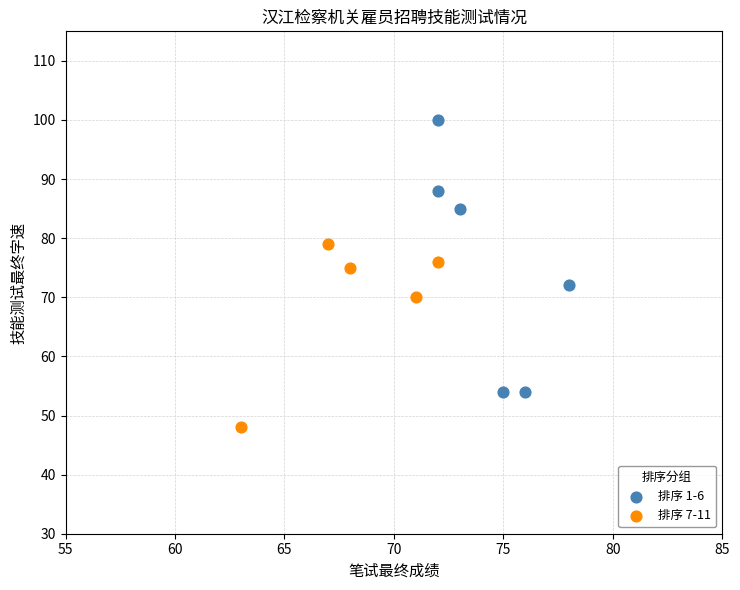

Which series contains the lowest Y value?

排序 7-11